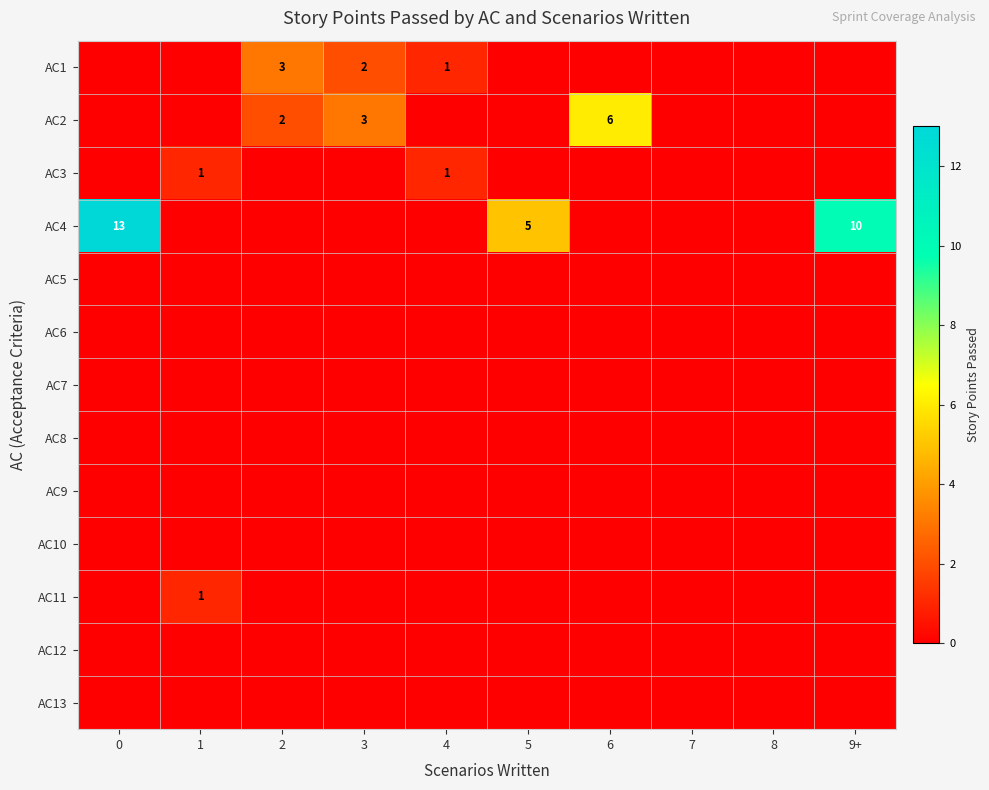

Is it true that AC1 equals 2 at 3?

True